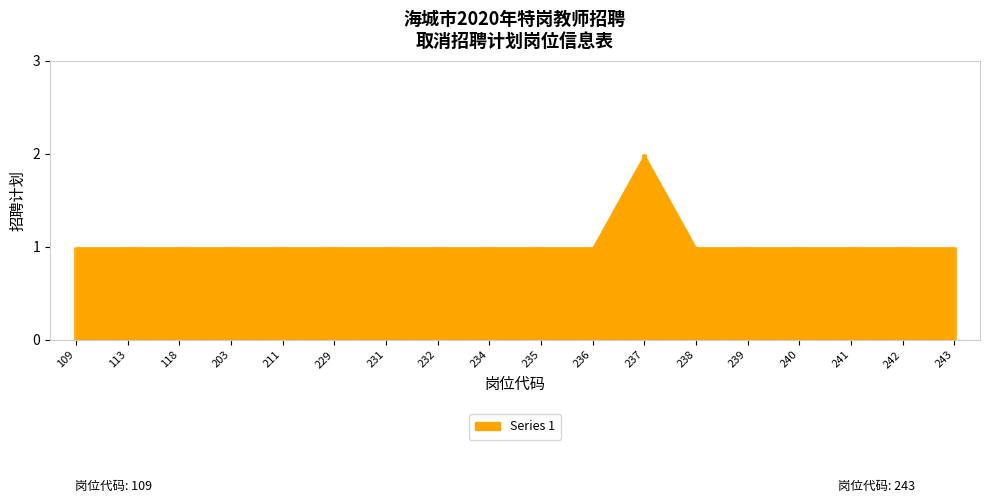

What is the change in value from 203 to 237?

+1